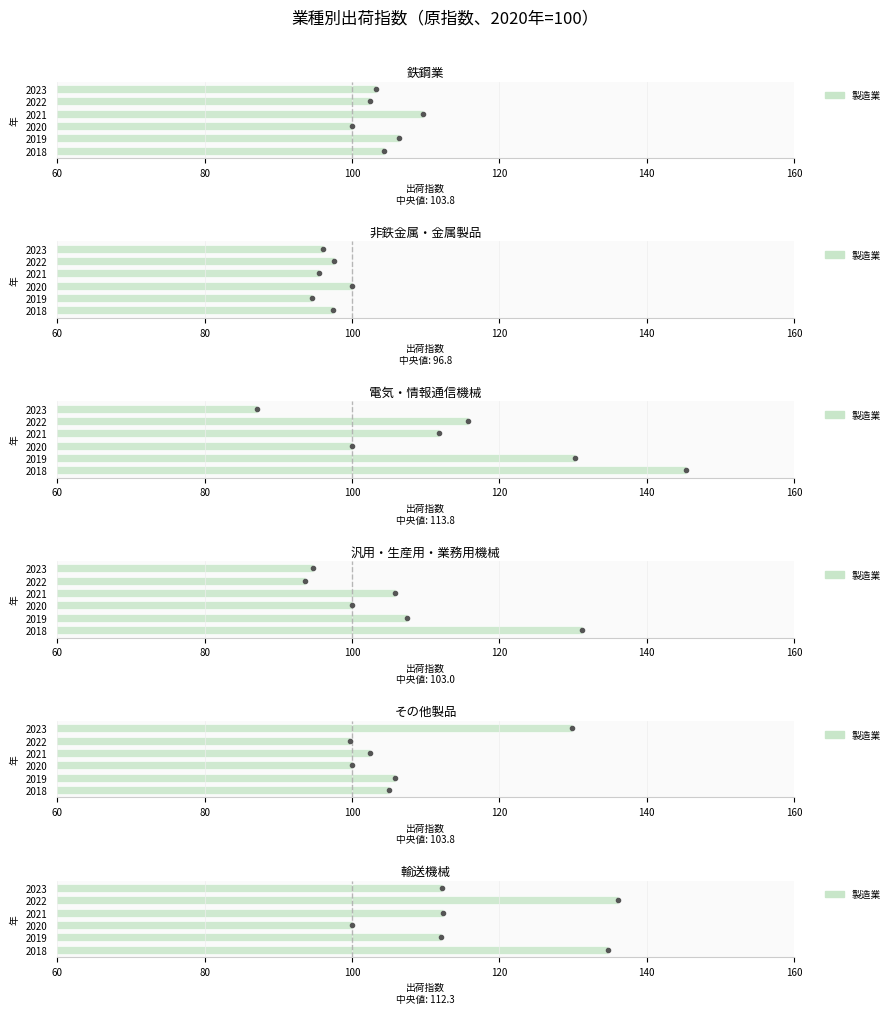

Reading left to right, list all the values displayed in this chart.

鉄鋼業: 104.4	106.4	100.0	109.7	102.4	103.3
非鉄金属・金属製品: 97.4	94.6	100.0	95.5	97.6	96.1
電気・情報通信機械: 145.3	130.3	100.0	111.8	115.7	87.1
汎用・生産用・業務用機械: 131.2	107.5	100.0	105.9	93.6	94.7
その他製品: 105.0	105.8	100.0	102.5	99.7	129.9
輸送機械: 134.7	112.1	100.0	112.4	136.1	112.2